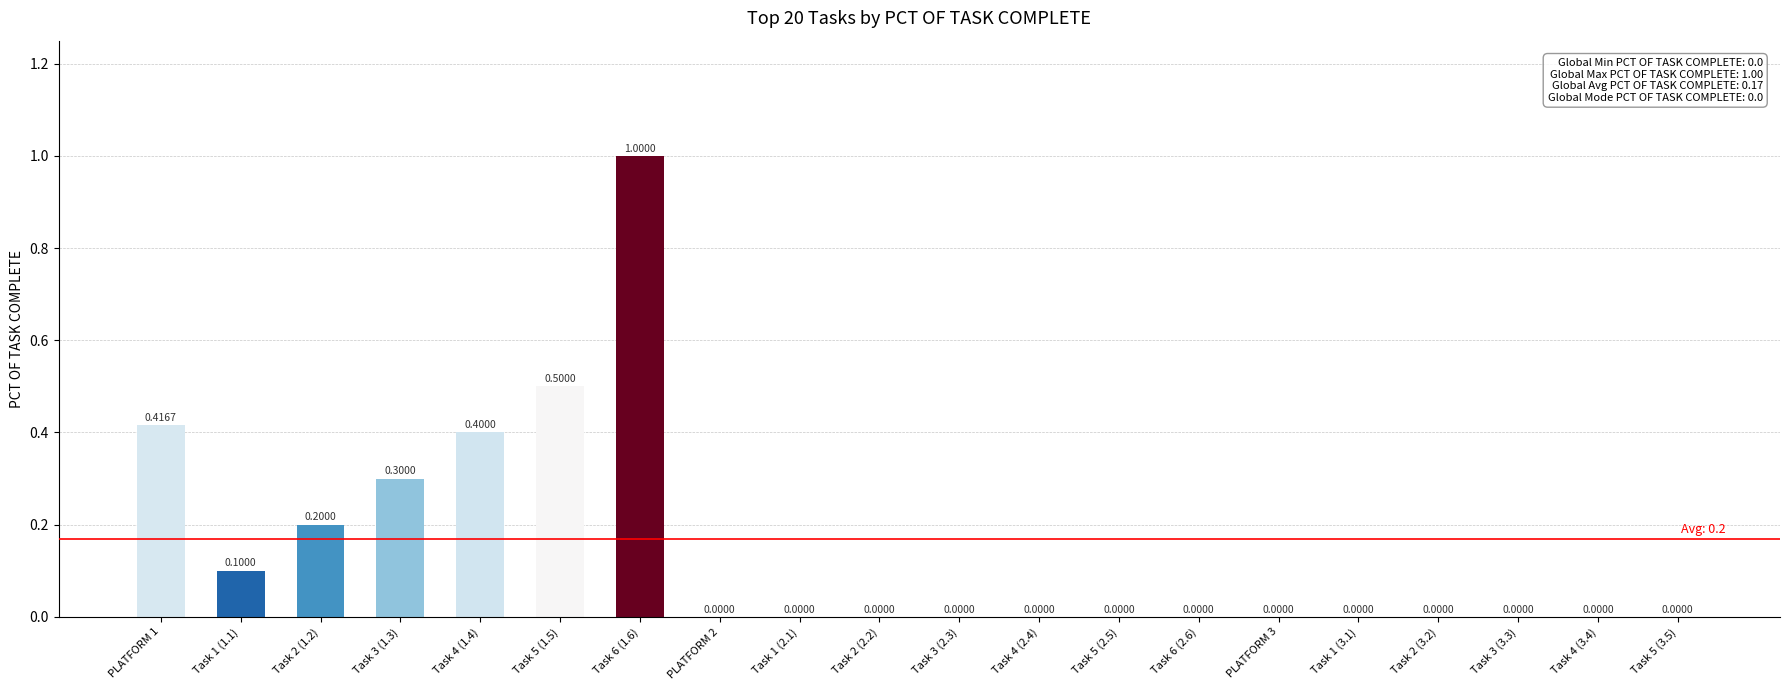

What is the change in value from Task 3 (1.3) to PLATFORM 2?

-0.3